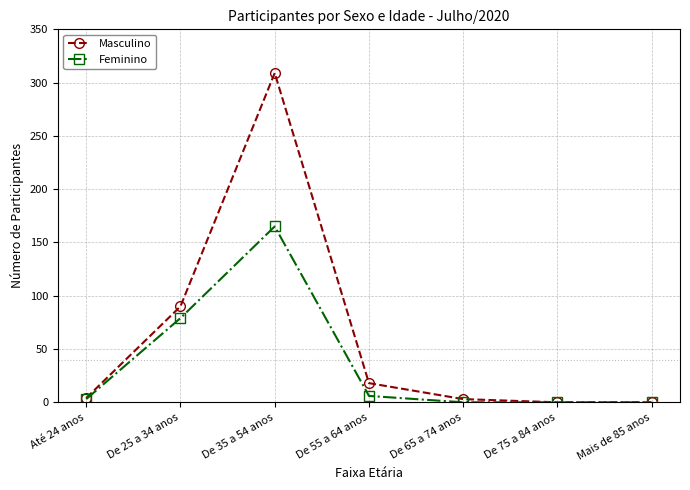

At which label is Feminino closest to 82?

De 25 a 34 anos